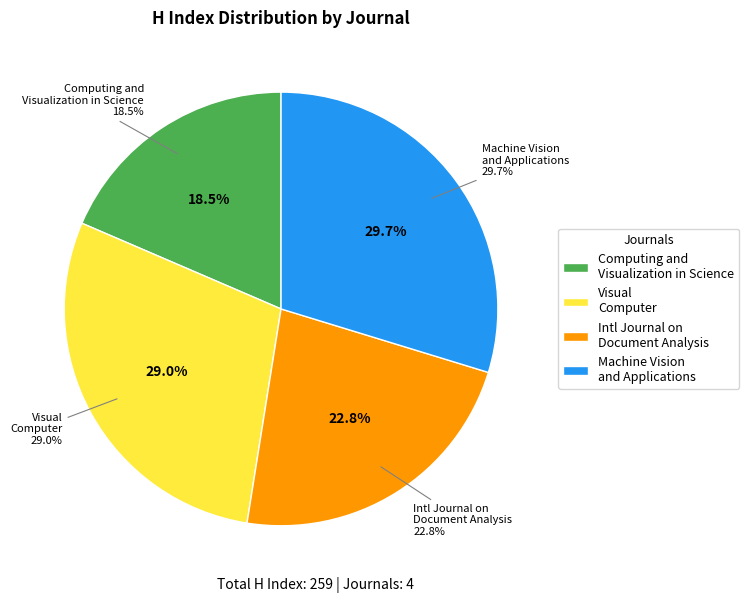

To the nearest percent, what percentage of the pie is Visual Computer?

29%